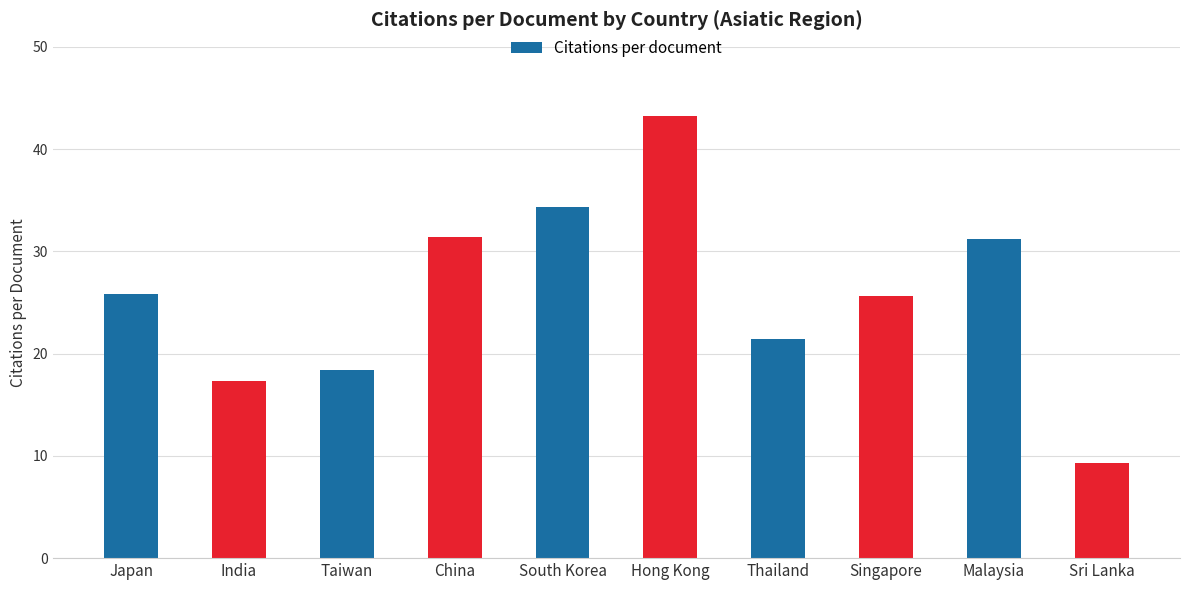

What is the change in value from China to Singapore?

-5.7